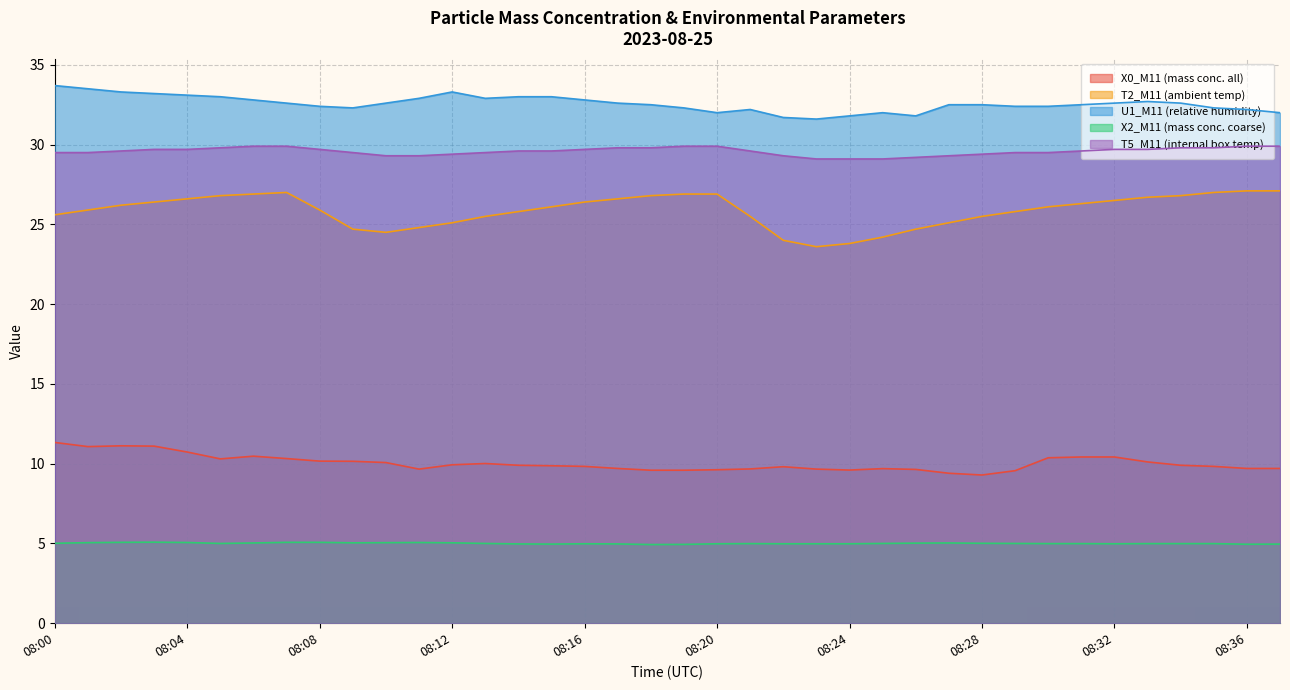

What is the value of the X2_M11 (mass conc. coarse) point at the 36th from the left?

5.0